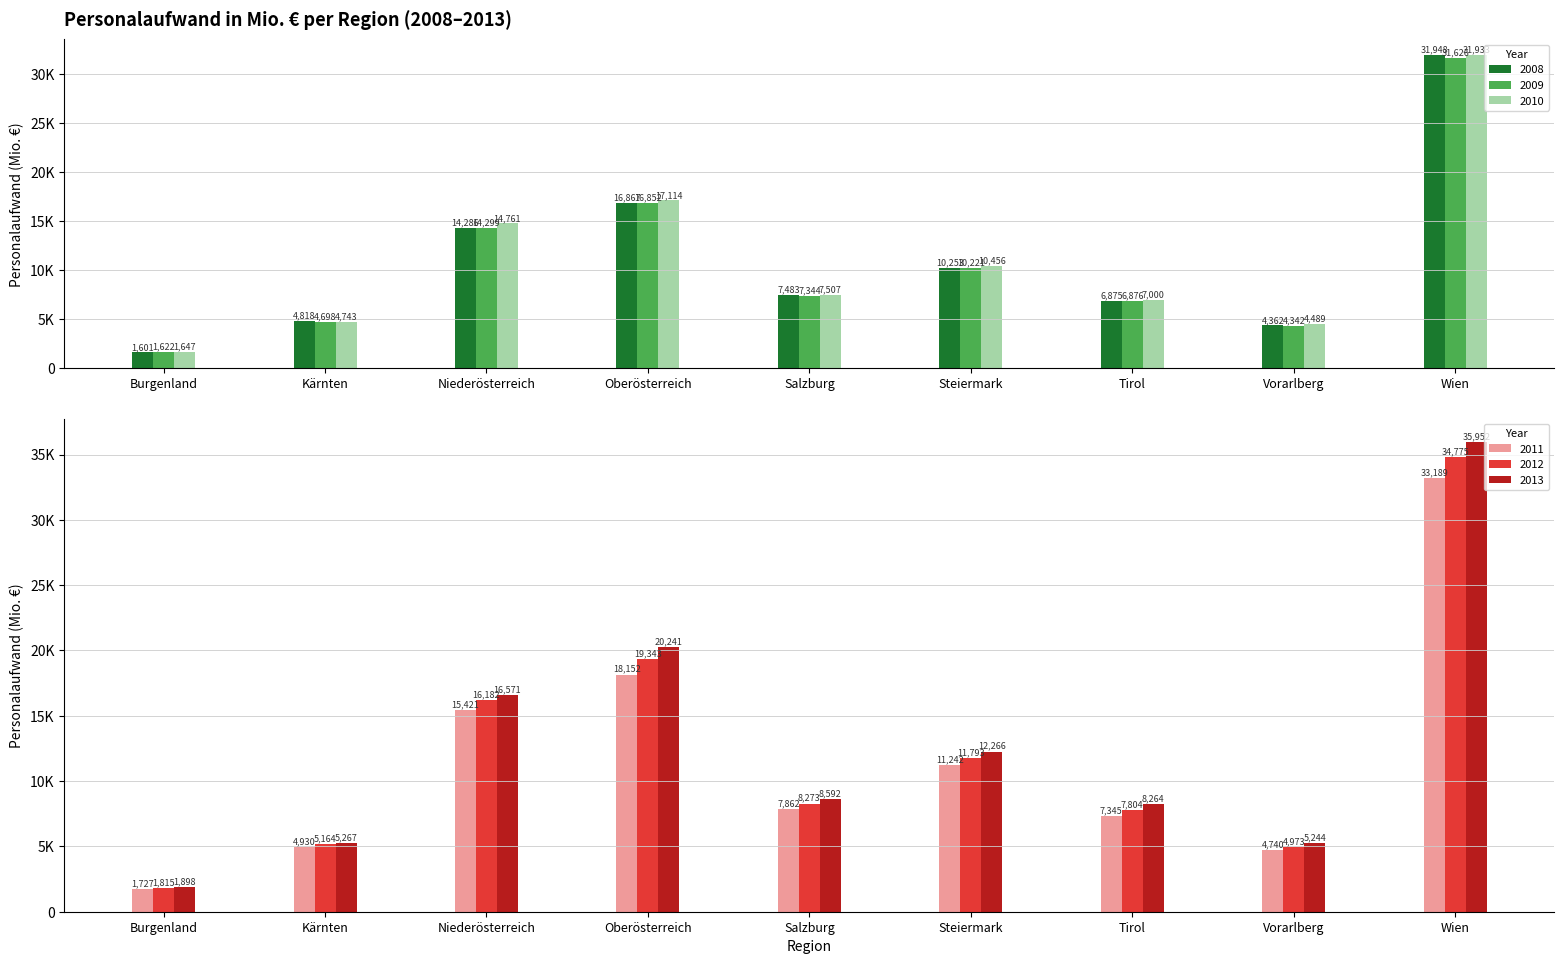

What is the label of the 7th bar from the right?

Niederösterreich